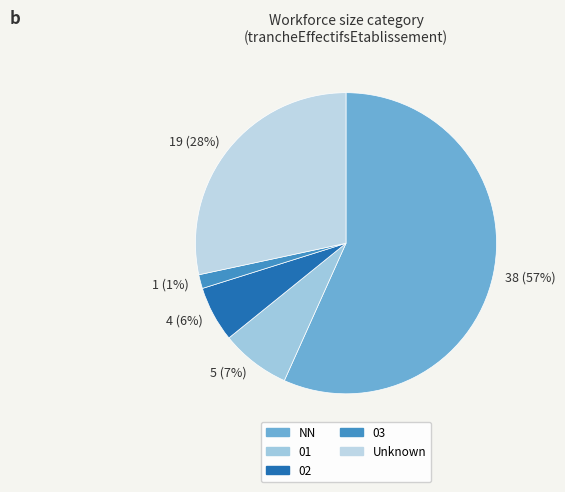

How many slices are in this pie chart?

5